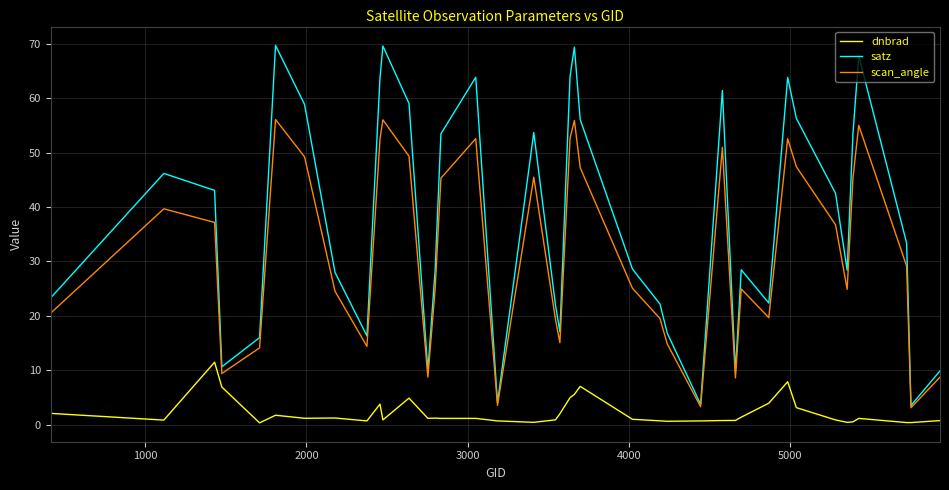

True or false: scan_angle and dnbrad cross at least once.

False